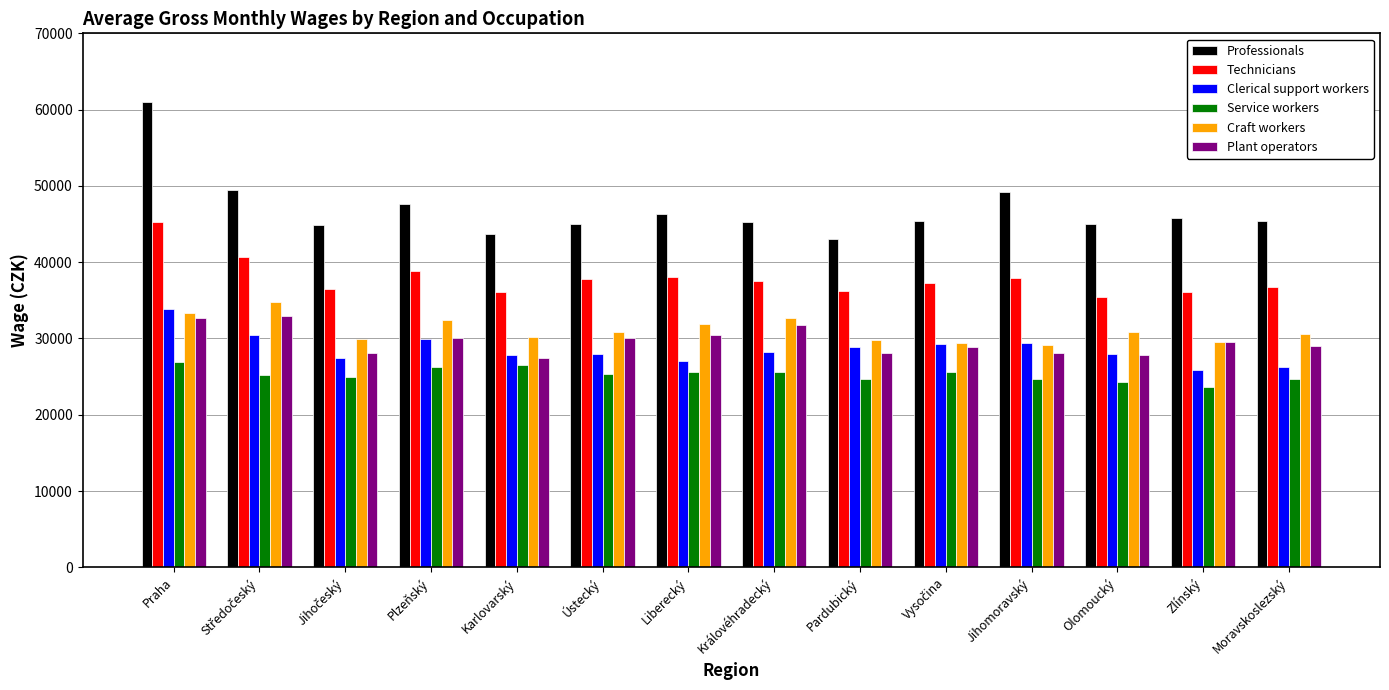

What is the maximum value for Craft workers?

34736